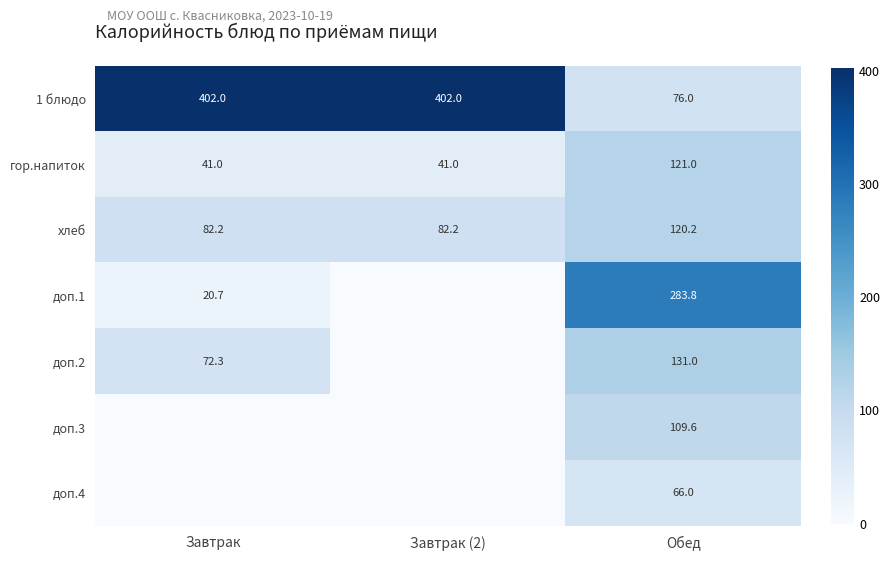

The value of 1 блюдо at Завтрак is 402.0. True or false?

True